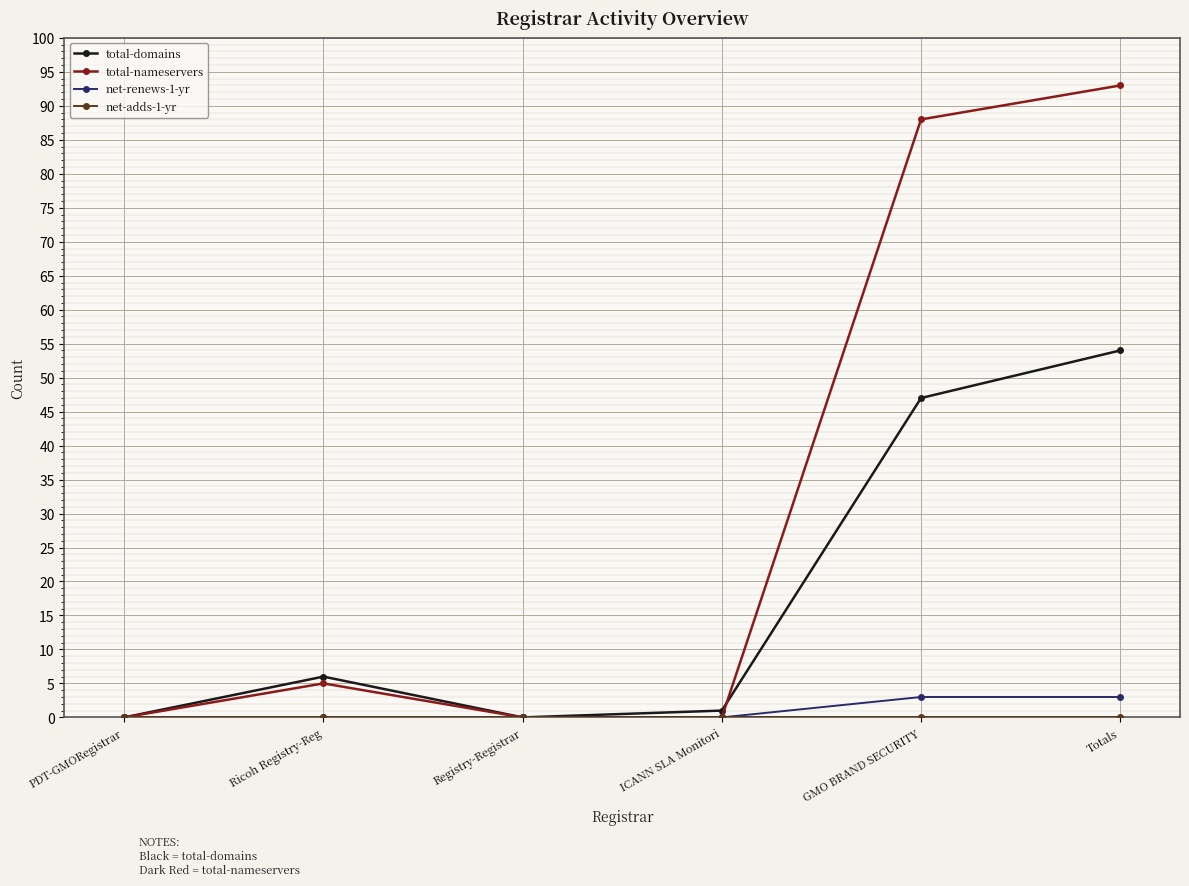

Which series has the widest spread of values?

total-nameservers